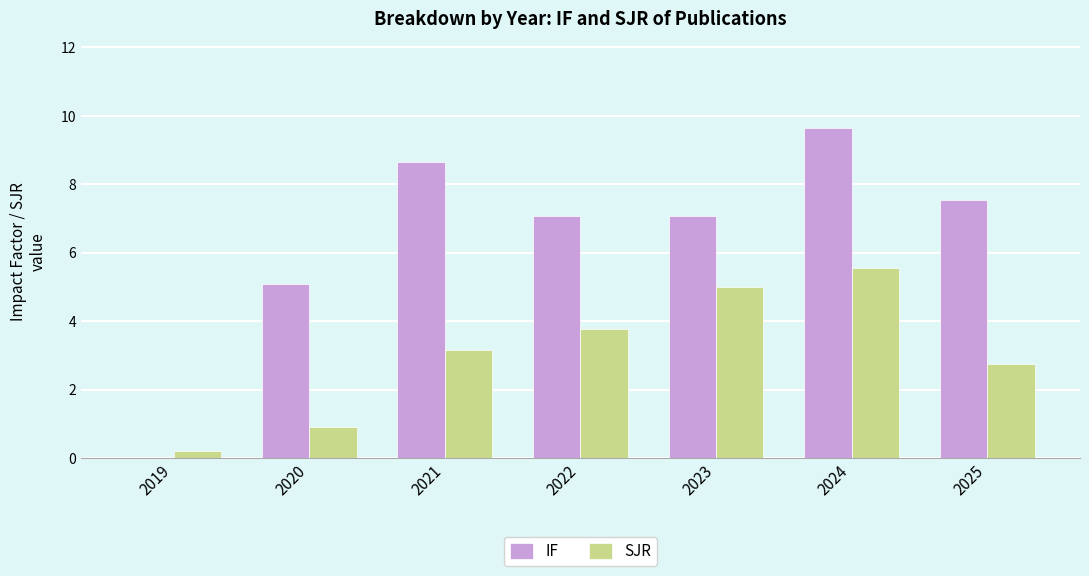

What is the maximum value shown in the chart?

9.6